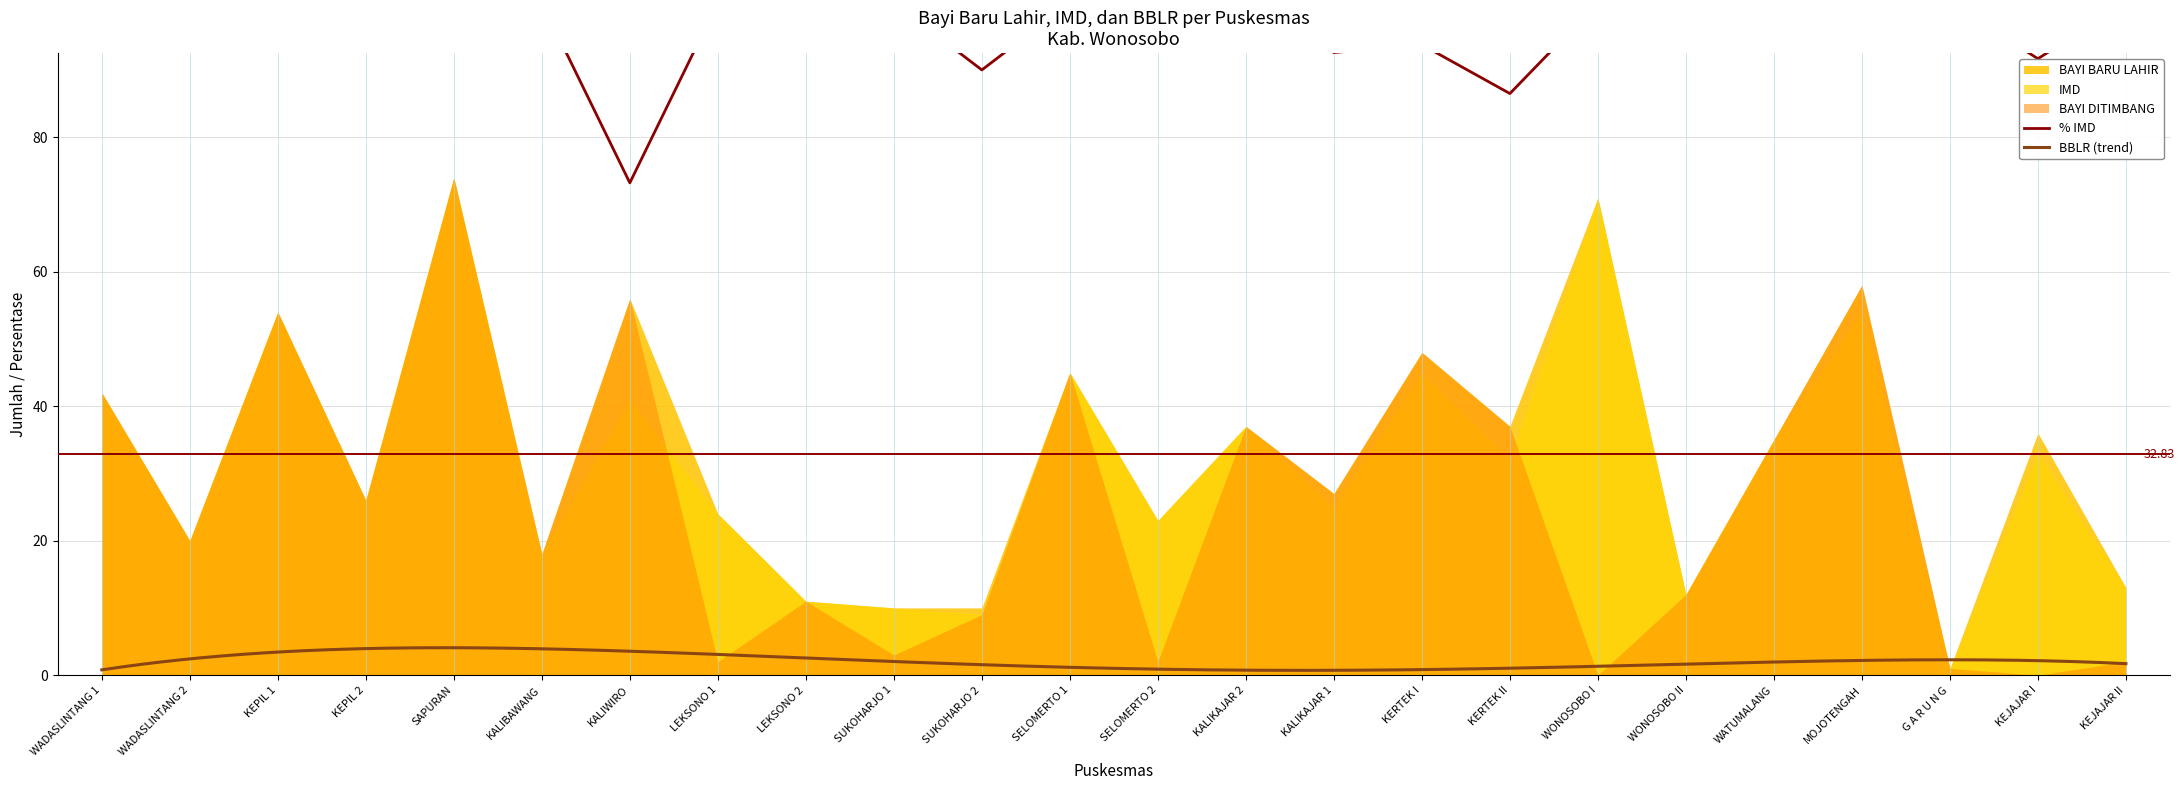

At how many categories does at least one series exceed 46?

24